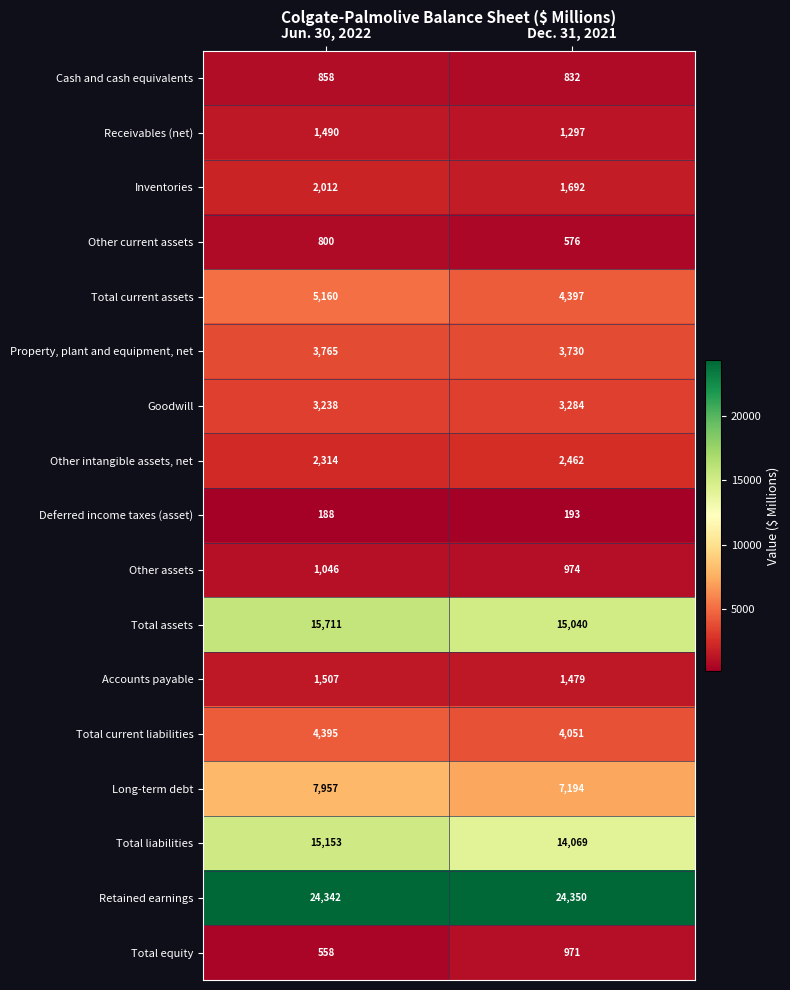

What is the difference between the Cash and cash equivalents values at Jun. 30, 2022 and Dec. 31, 2021?

26